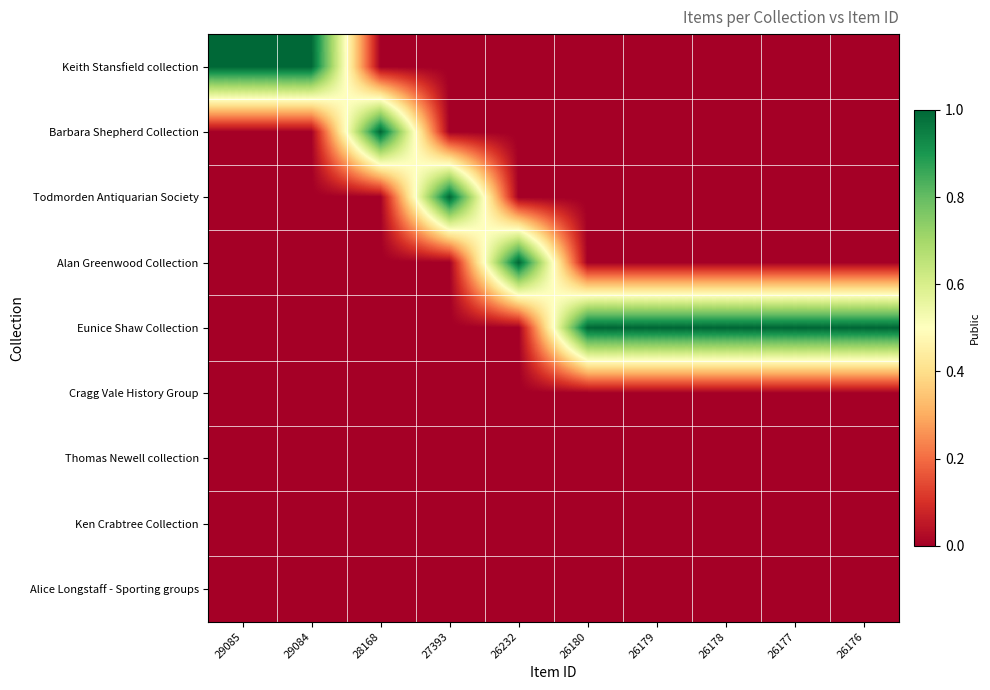

At how many categories does at least one series exceed 0?

10